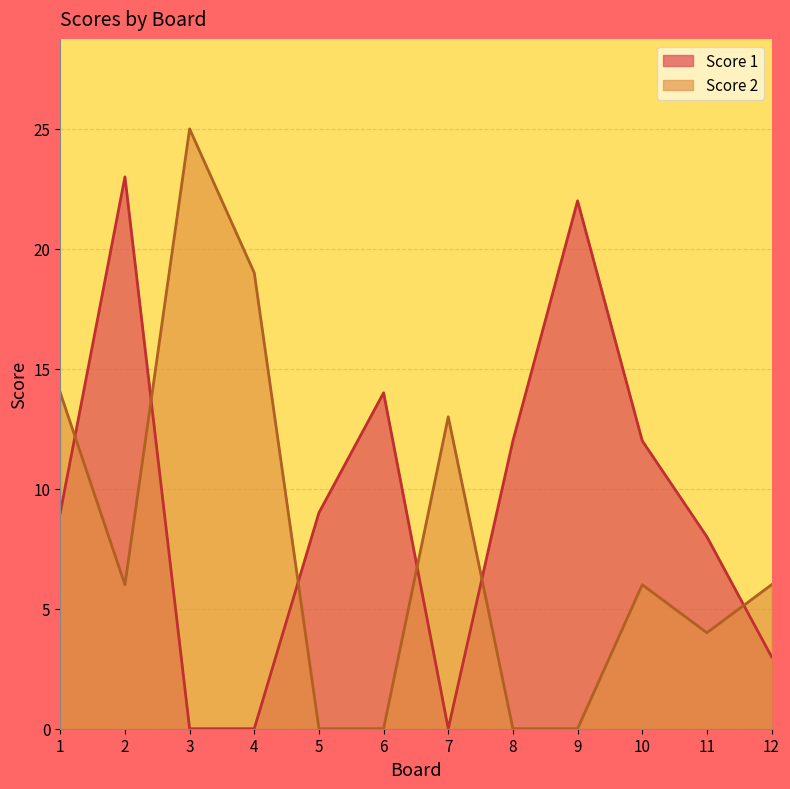

Between 4 and 6, which is larger?

6